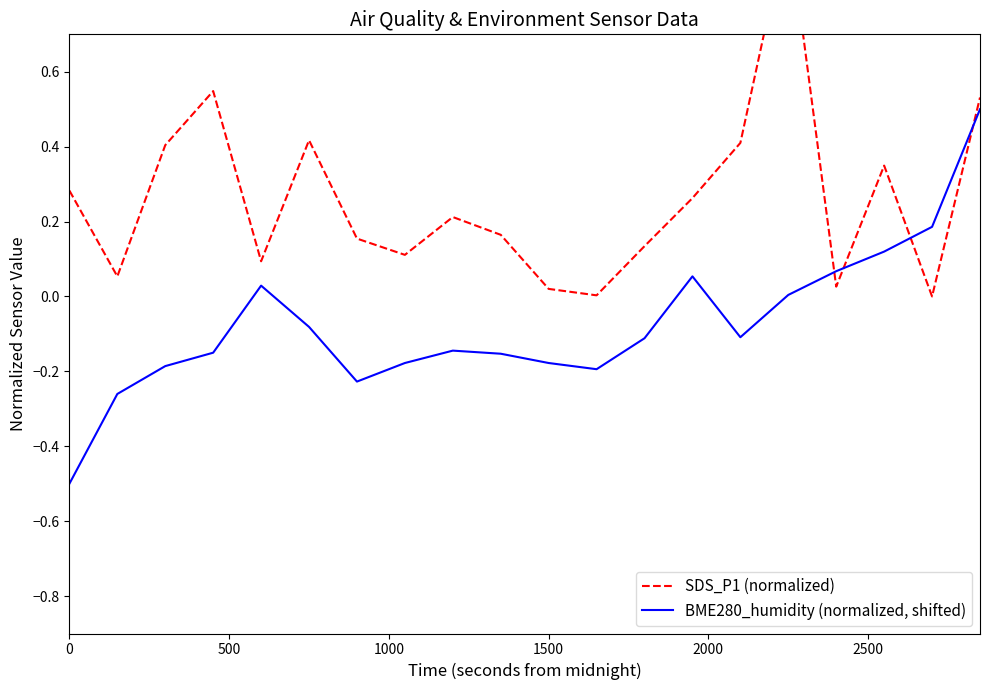

What is the minimum value for BME280_humidity (normalized, shifted)?

-0.5